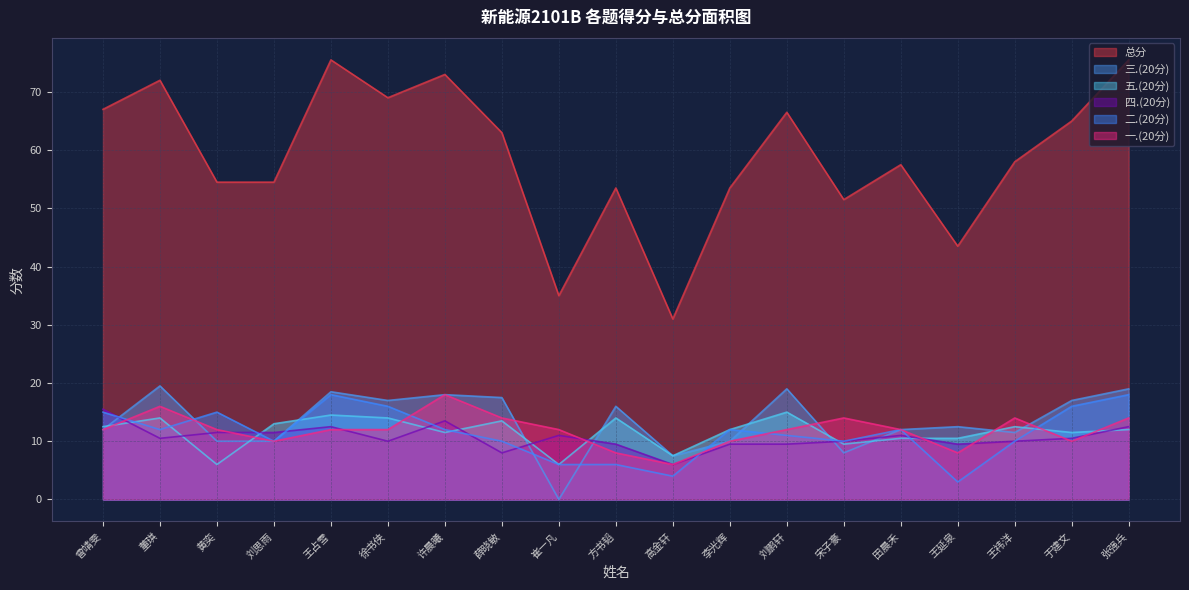

True or false: 总分 and 一.(20分) intersect in this chart.

False